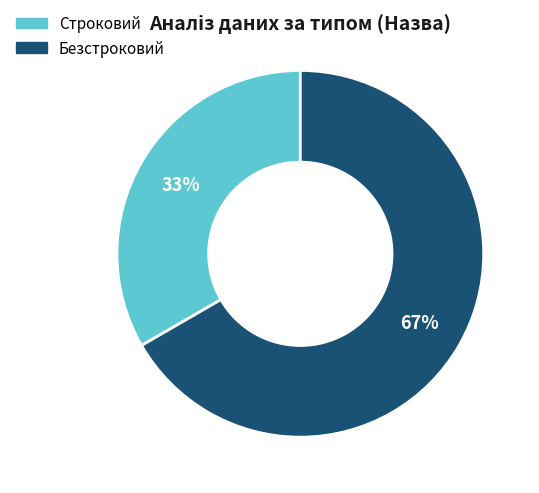

Is it true that Безстроковий is 80% of the pie?

False